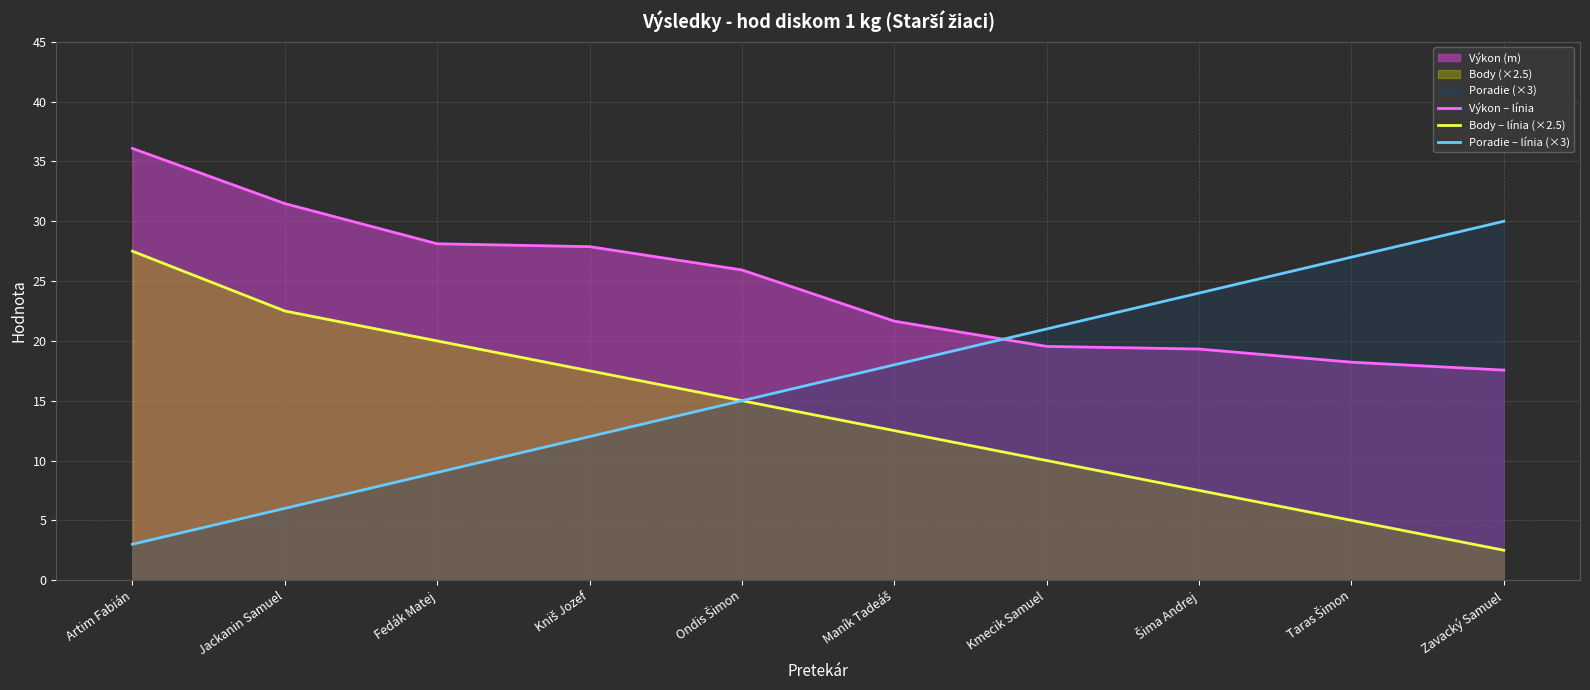

What is the average value of the Body – línia (×2.5) series?

14.0